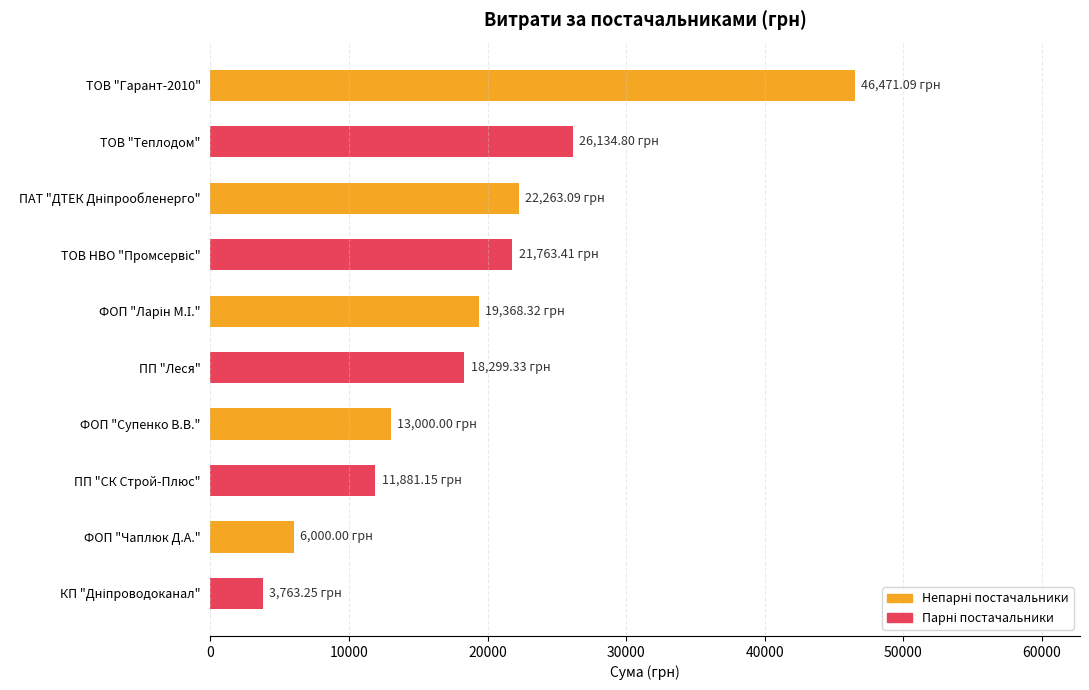

Does the chart contain stacked bars?

No